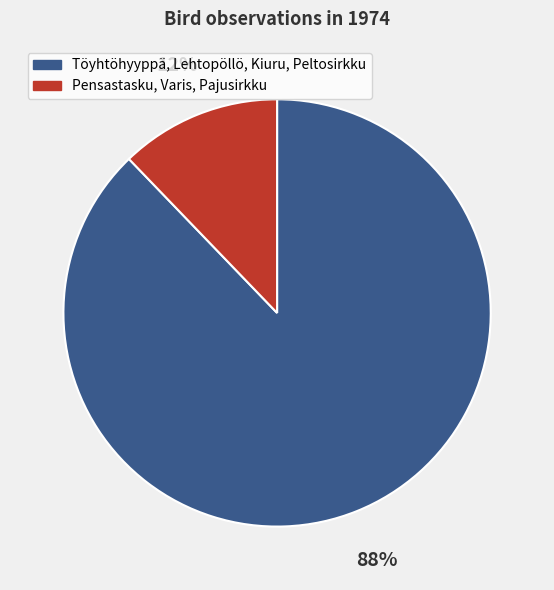

What is the smallest slice in the pie chart?

Pensastasku, Varis, Pajusirkku